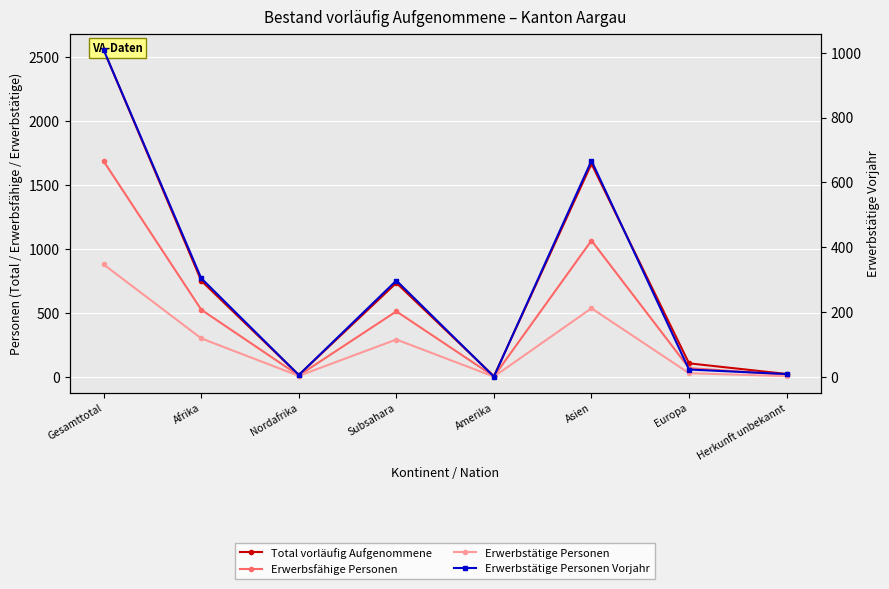

At which label is Erwerbstätige Personen Vorjahr closest to 505?

Asien